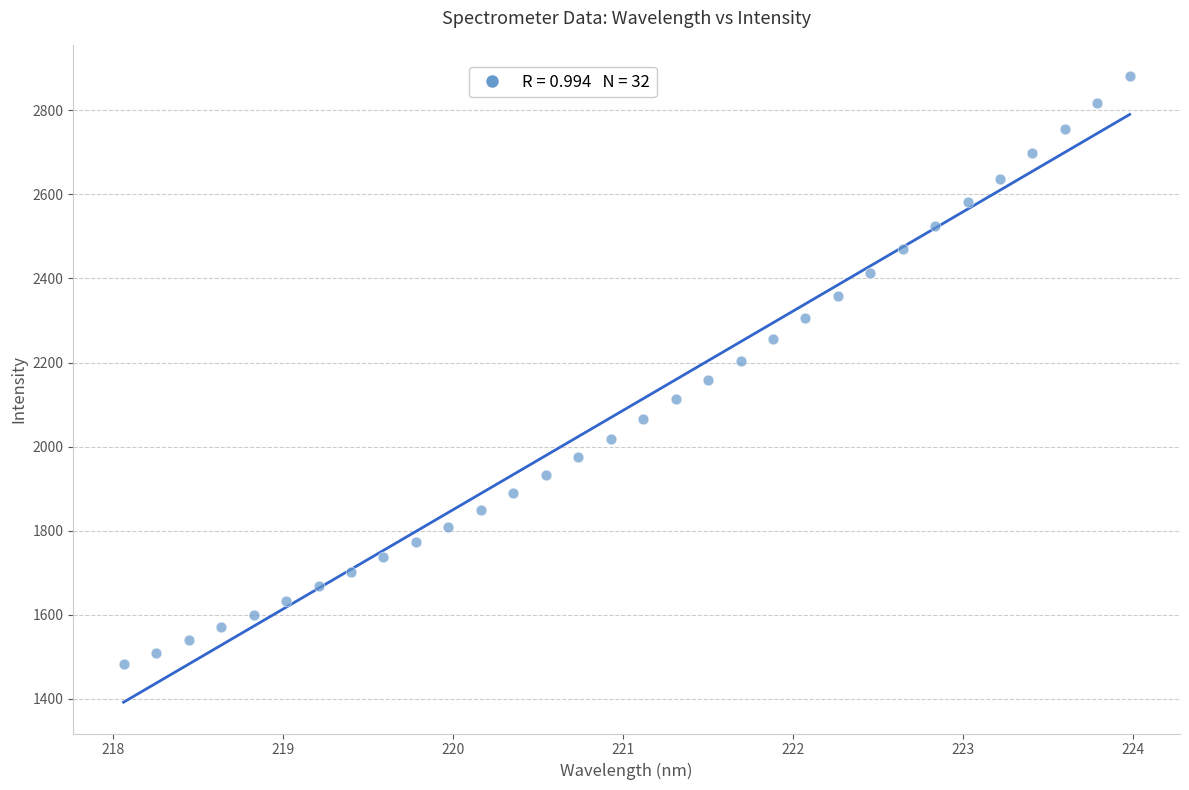

What is the range of Y values (max minus min)?

1399.8